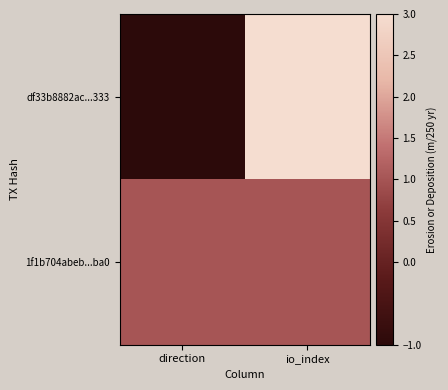

What is the difference between the highest and lowest values at io_index?

2